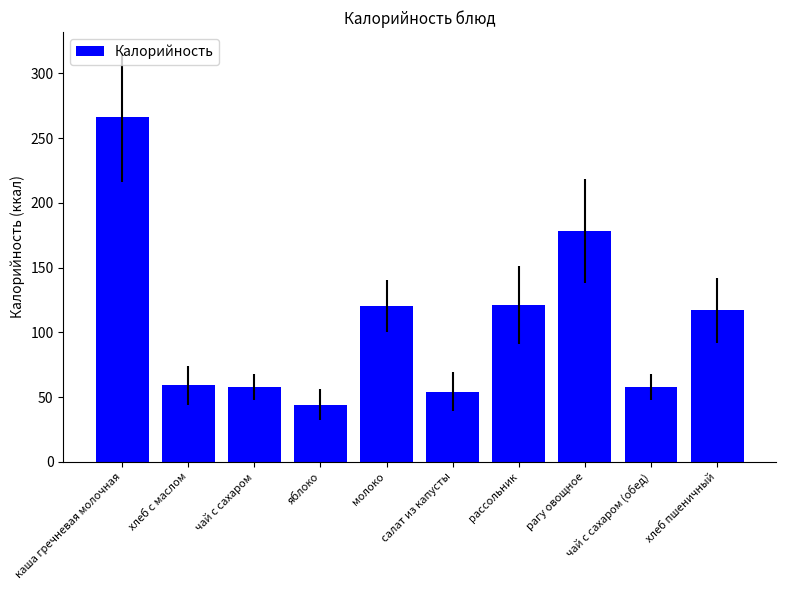

At which category does the chart reach its minimum across all series?

яблоко